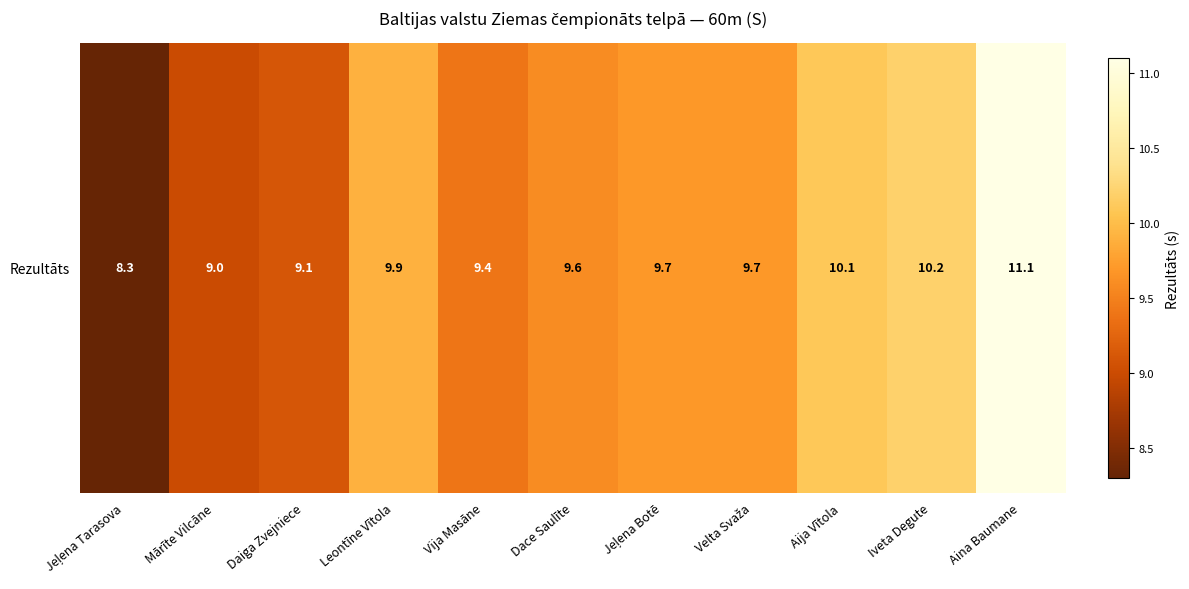

List the labels in order of value, largest first.

Aina Baumane, Iveta Degute, Aija Vītola, Leontīne Vītola, Jeļena Botē, Velta Svaža, Dace Saulīte, Vija Masāne, Daiga Zvejniece, Mārīte Vilcāne, Jeļena Tarasova